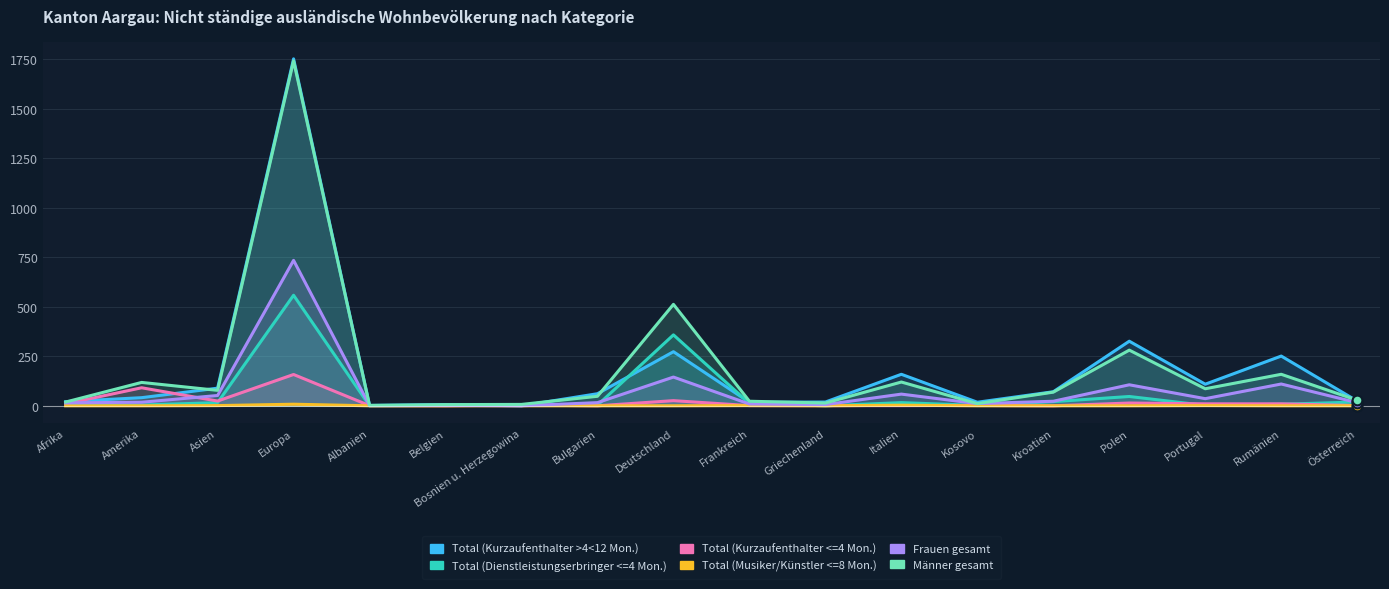

Rank the series at Kroatien from highest to lowest value.

Total (Kurzaufenthalter >4<12 Mon.), Männer gesamt, Frauen gesamt, Total (Dienstleistungserbringer <=4 Mon.), Total (Kurzaufenthalter <=4 Mon.), Total (Musiker/Künstler <=8 Mon.)